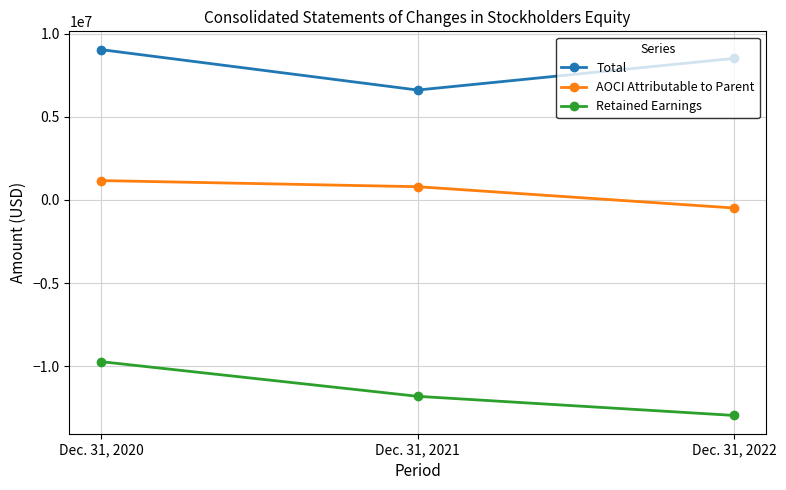

What is the total value across all series at Dec. 31, 2022?

-4927184